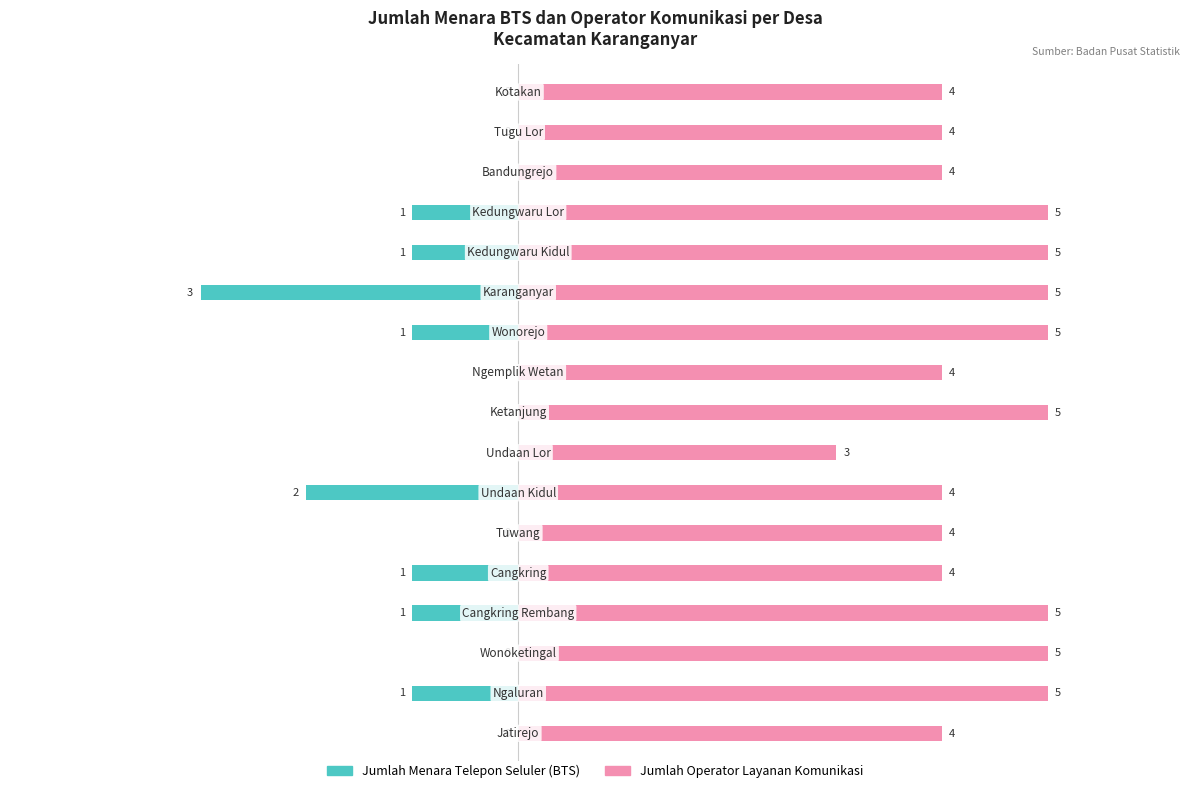

Is it true that Jumlah Operator Layanan Komunikasi equals 8 at 2?

False